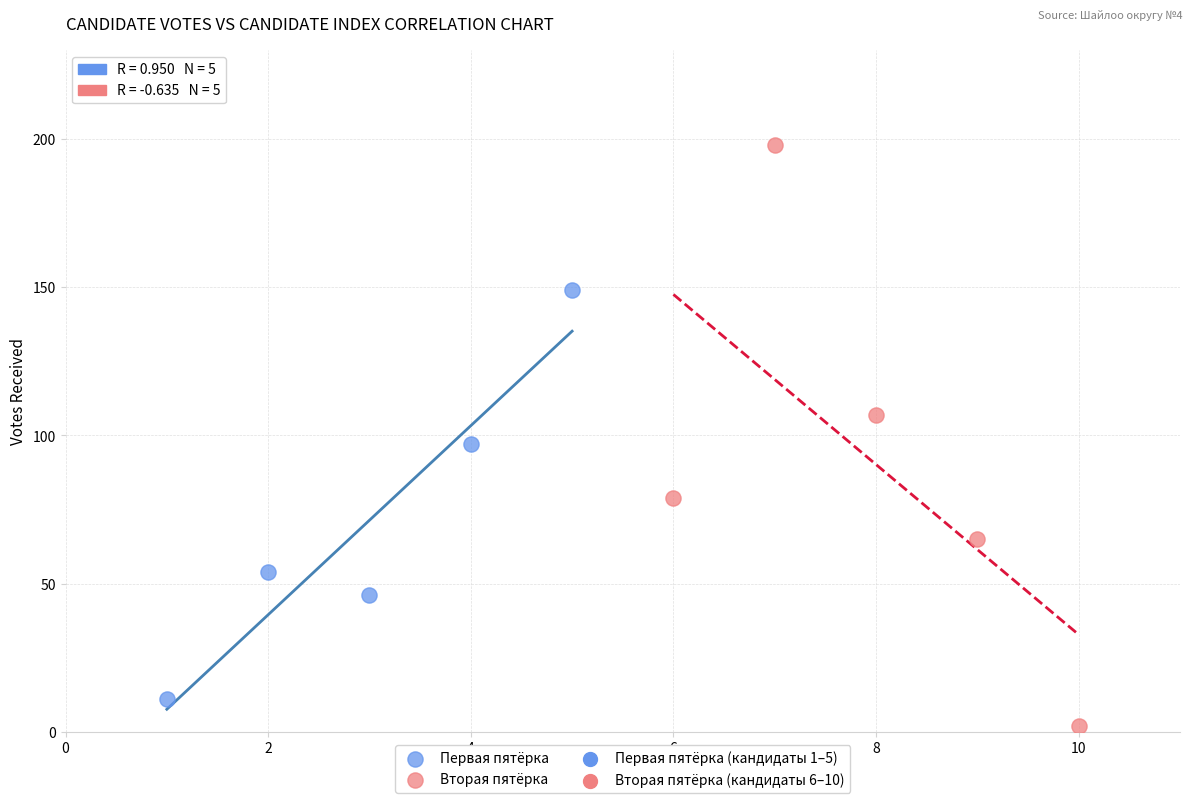

Which series reaches the maximum Y coordinate?

Вторая пятёрка